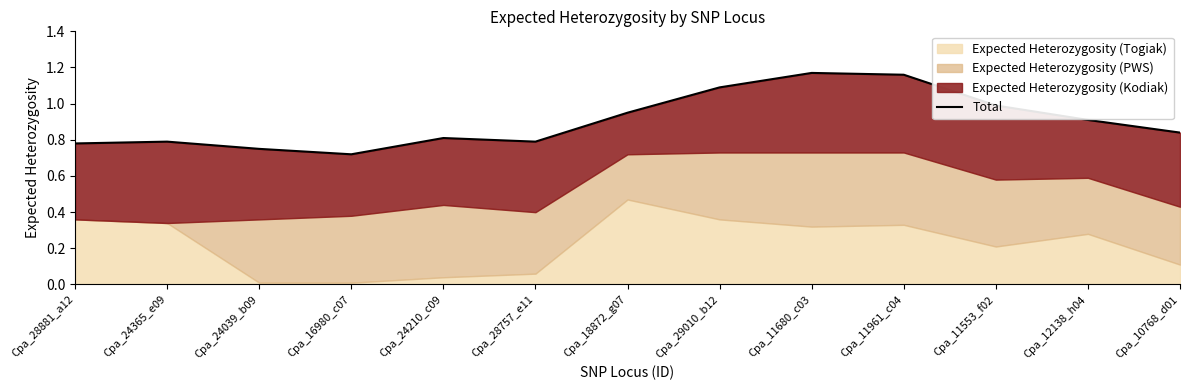

What is the difference between the second highest and second lowest values?

0.4